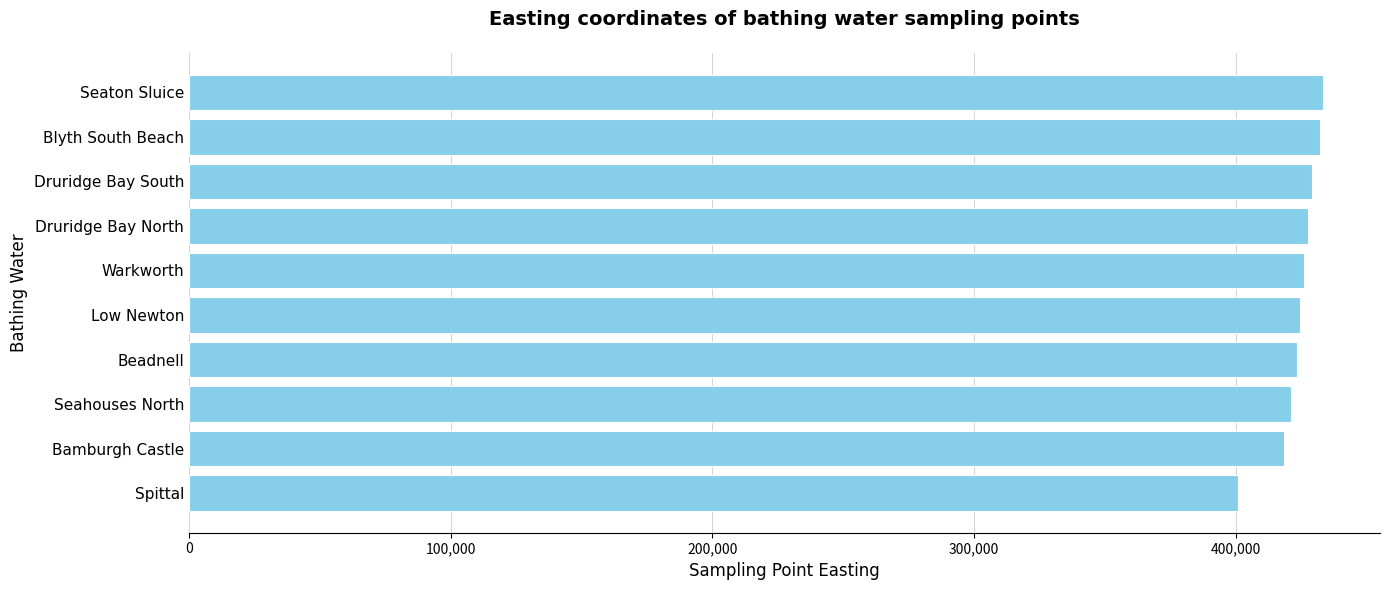

Approximately how many times larger is the value at Seahouses North compared to Bamburgh Castle?

1.0